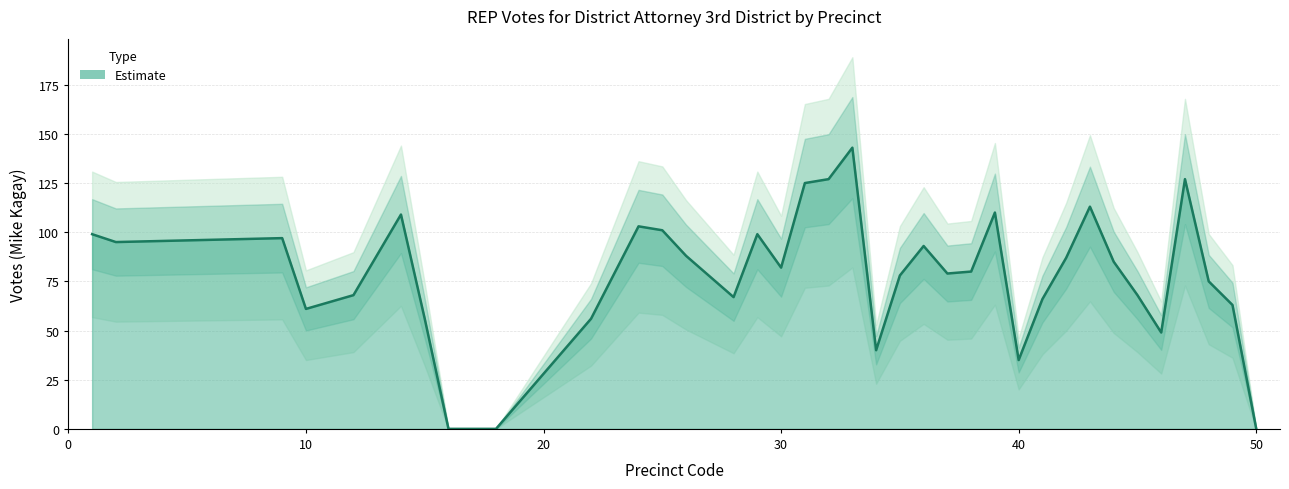

What is the difference between the second highest and minimum values?

127